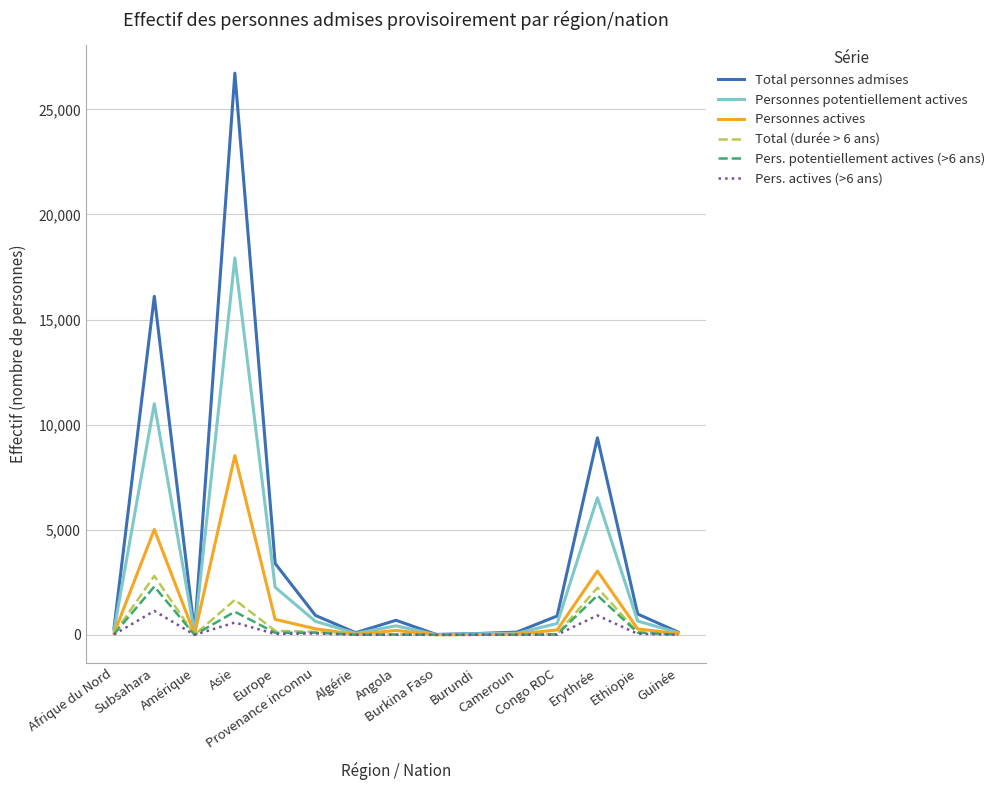

What is the maximum value for Personnes potentiellement actives?

17932